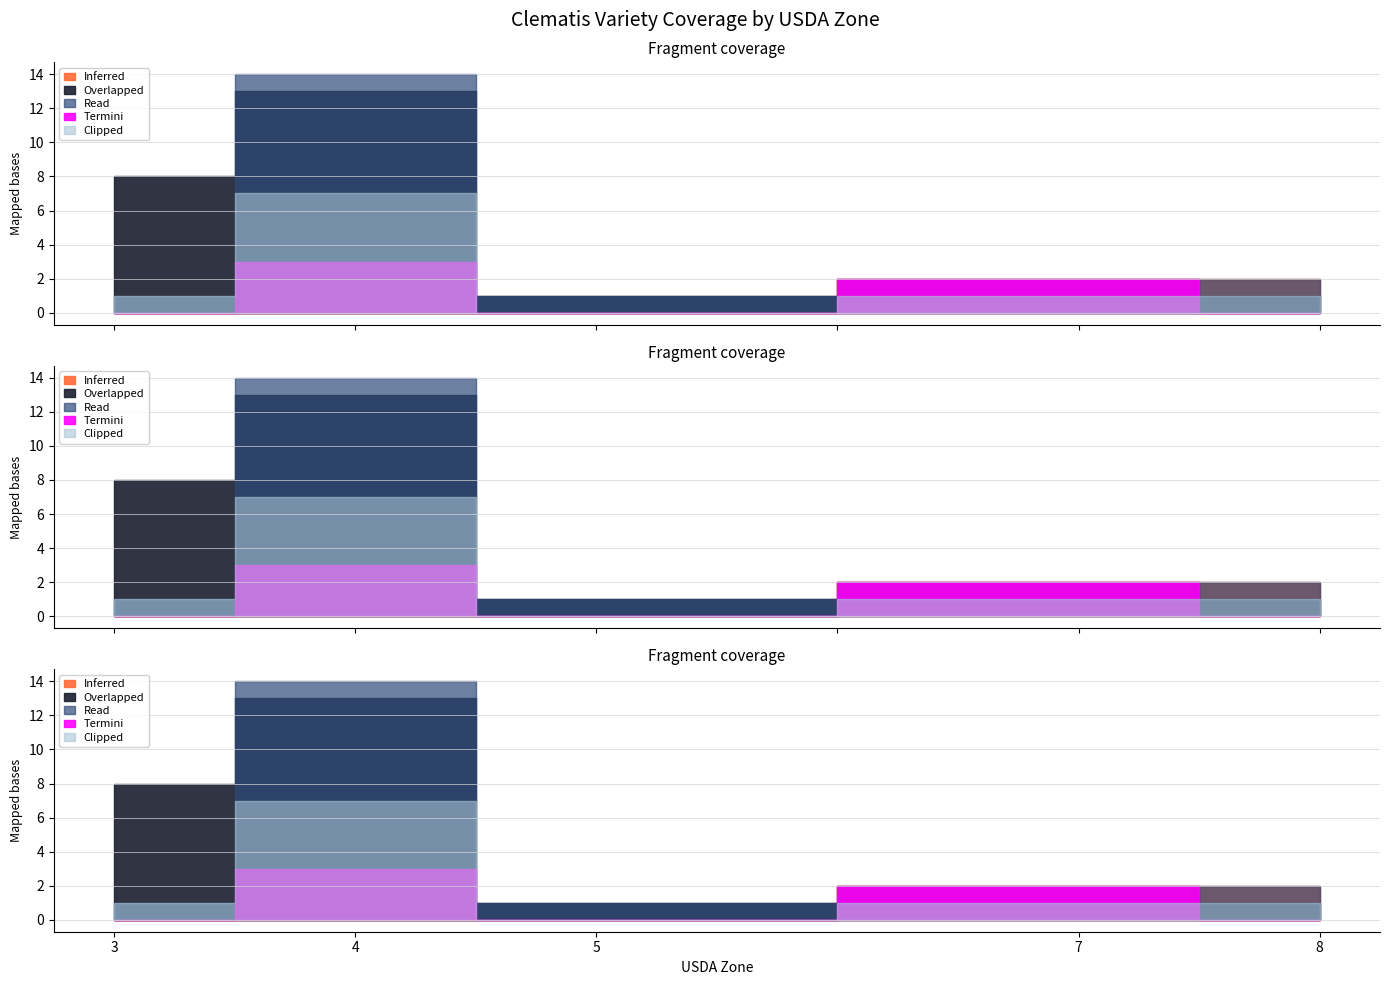

Where does the Read series first go above 5?

4